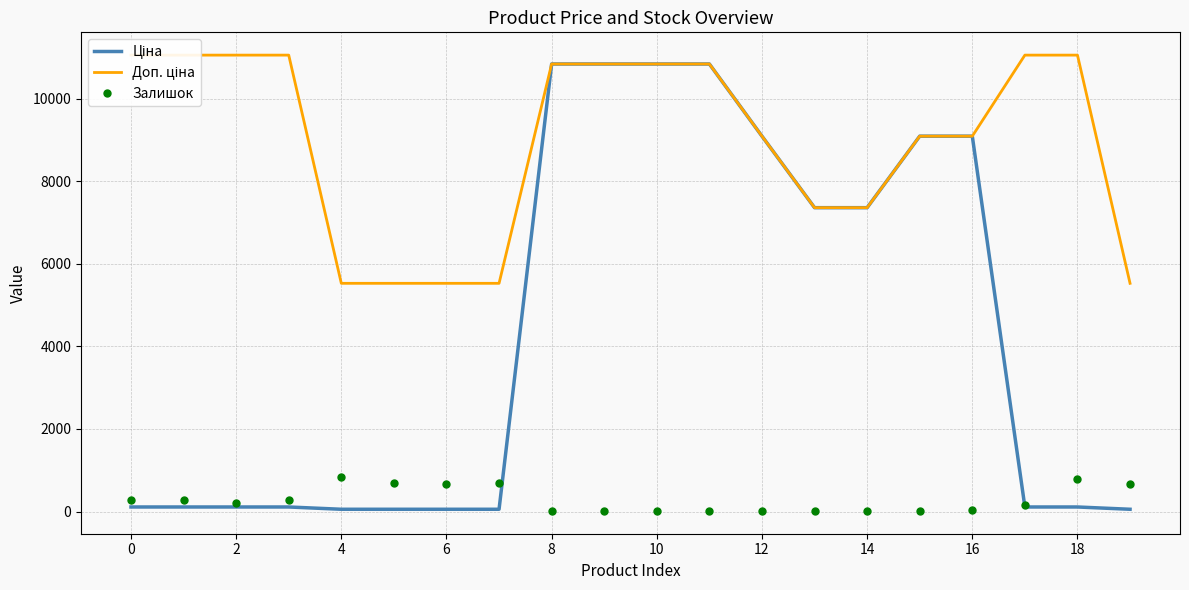

What is the difference between the highest and lowest values at 11?

10825.1